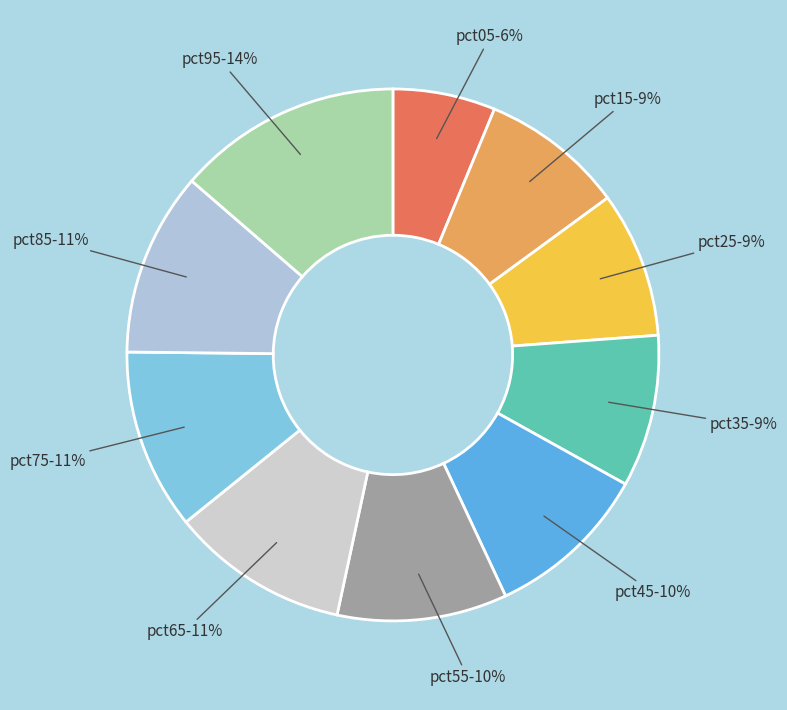

Does any single category account for the majority?

No